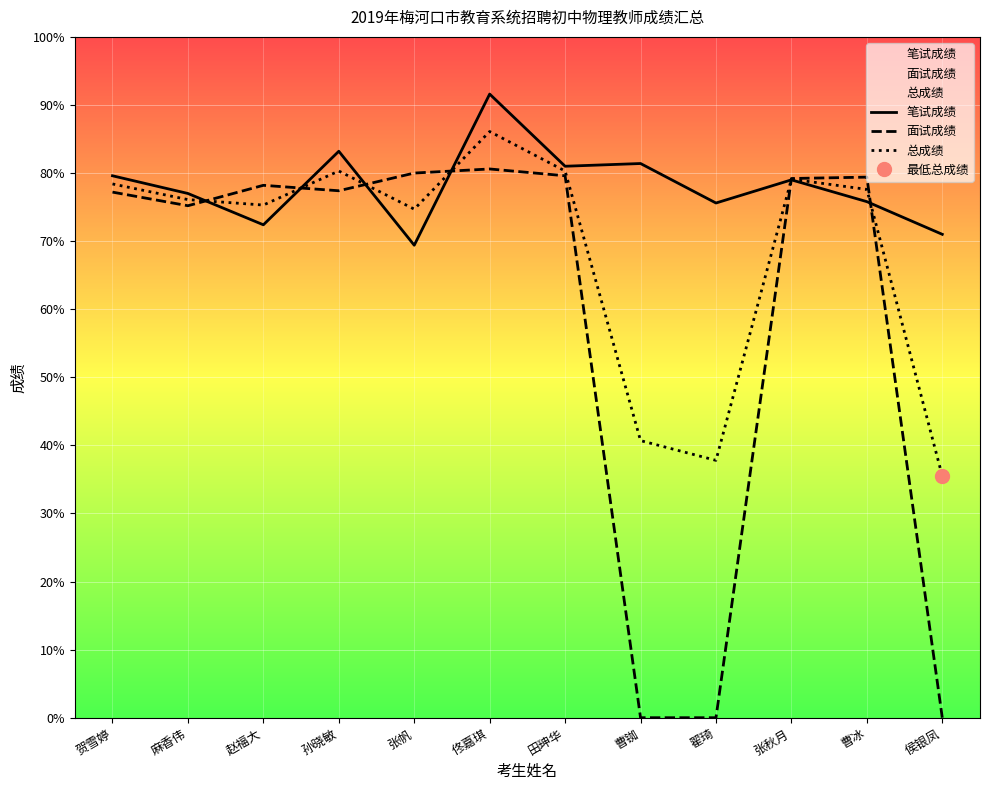

What is the value of the 总成绩 point at the 4th from the left?

80.3